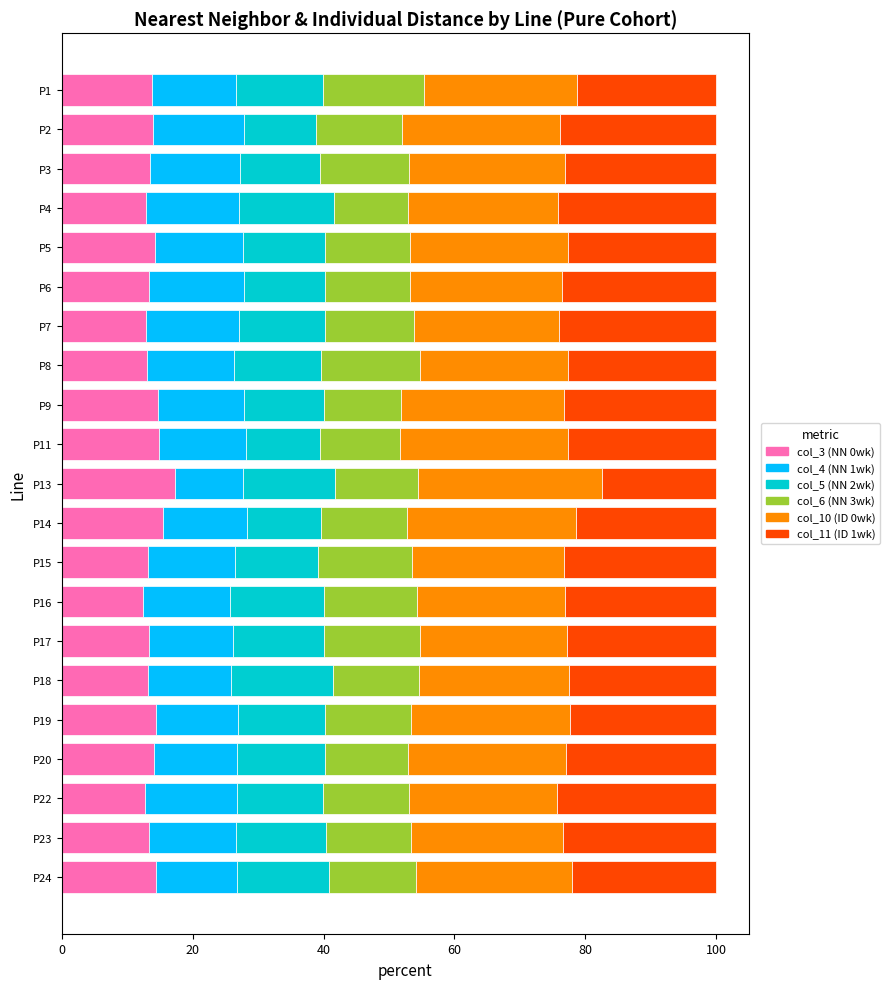

What is the highest value of the col_3 (NN 0wk) series?

17.3